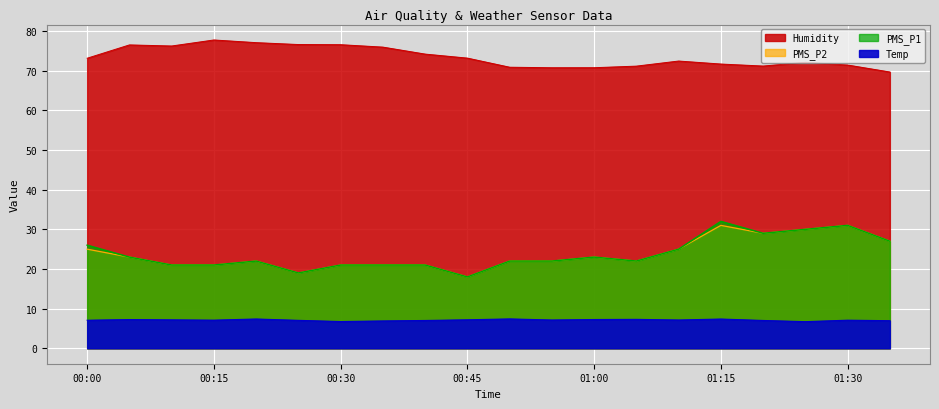

What is the label of the 2nd point from the left?

2023/01/02 00:05